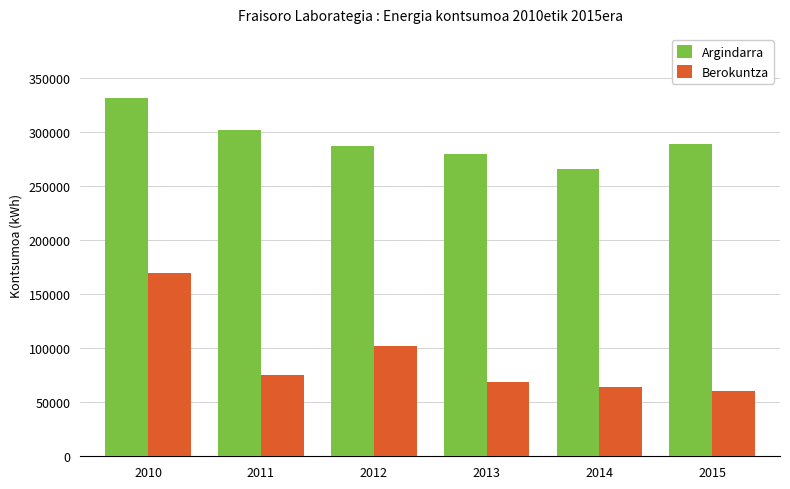

What is the difference between the second highest and minimum values in the Berokuntza series?

41310